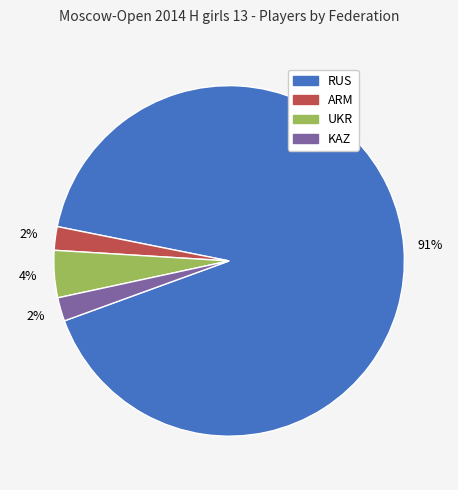

Do ARM and RUS together represent more than half of the pie?

Yes